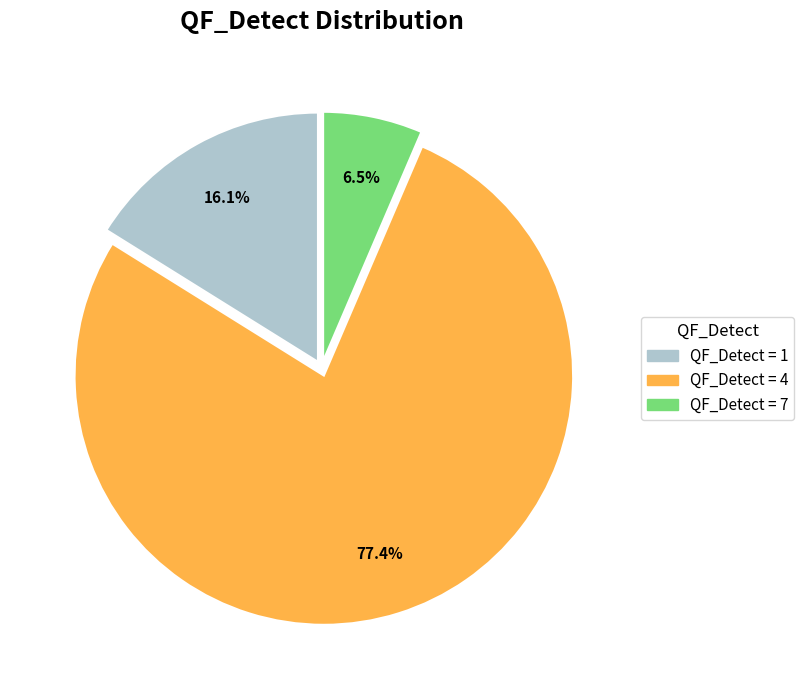

To the nearest percent, what is the average slice percentage?

33%